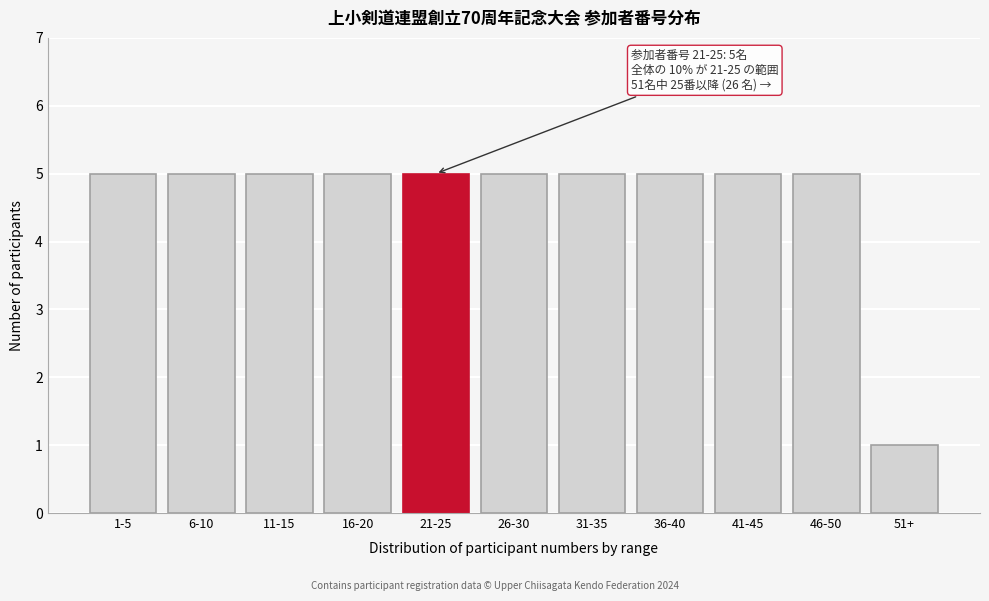

Reading left to right, list all the values displayed in this chart.

5	5	5	5	5	5	5	5	5	5	1